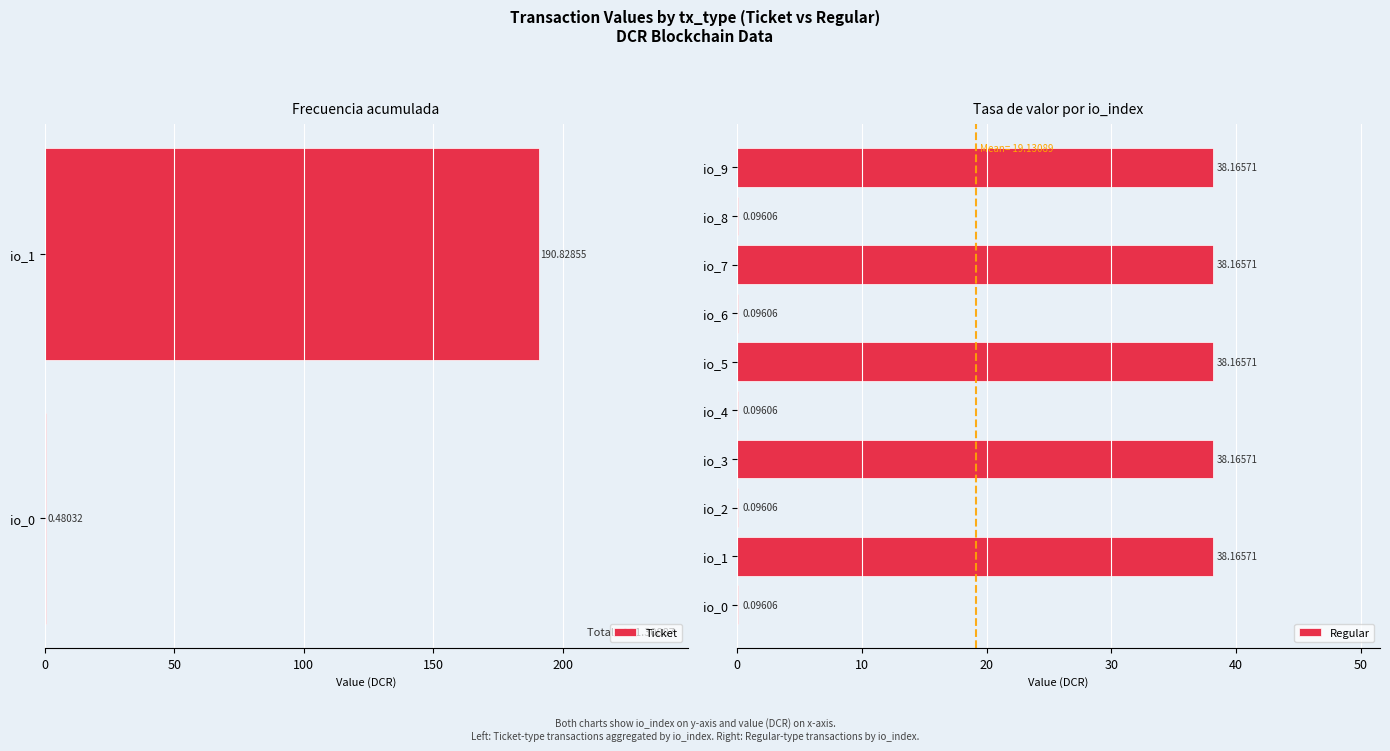

What is the sum of the Ticket values at io_0 and io_1?

191.3